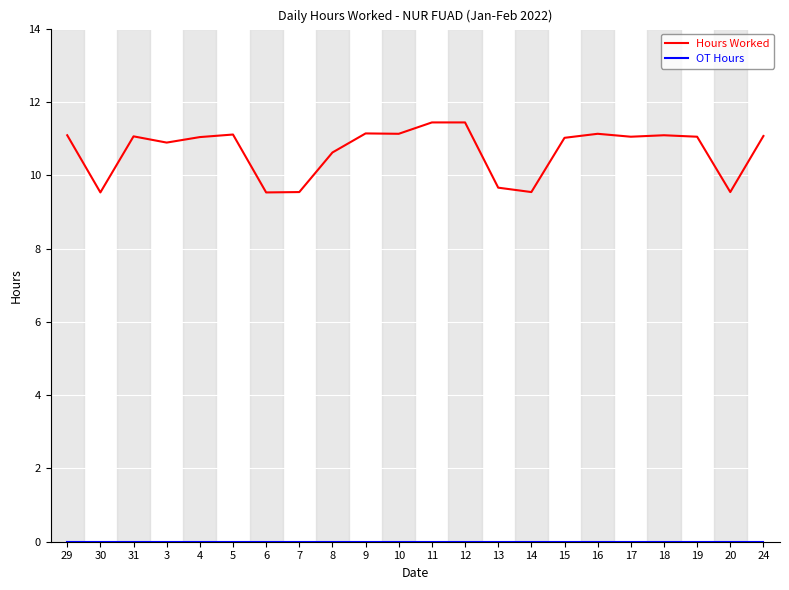

What is the greatest value displayed?

11.4